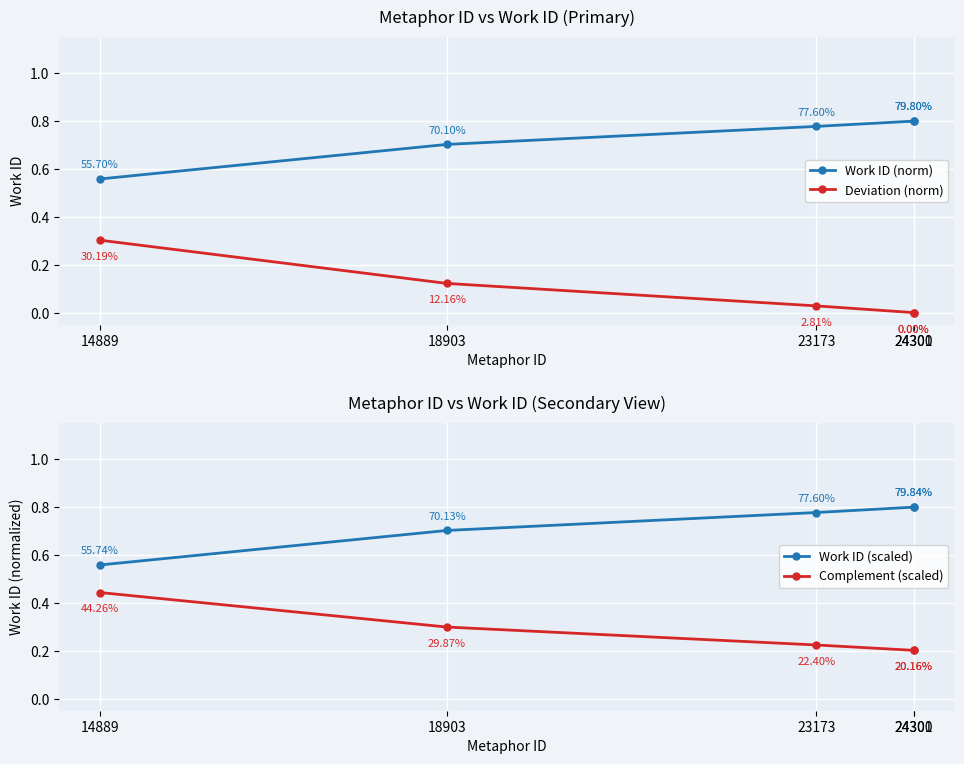

Rank the series at 18903 from highest to lowest value.

Work ID (scaled), Work ID (norm), Complement (scaled), Deviation (norm)